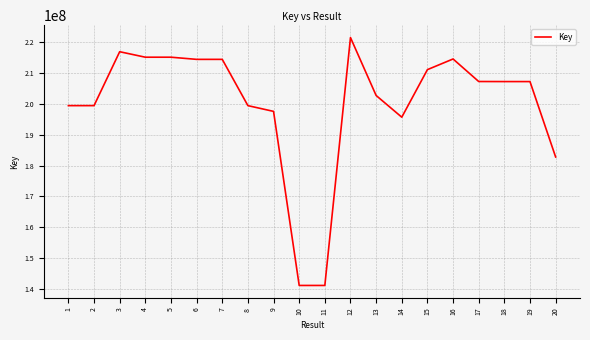

What is the minimum value shown in the chart?

141035238